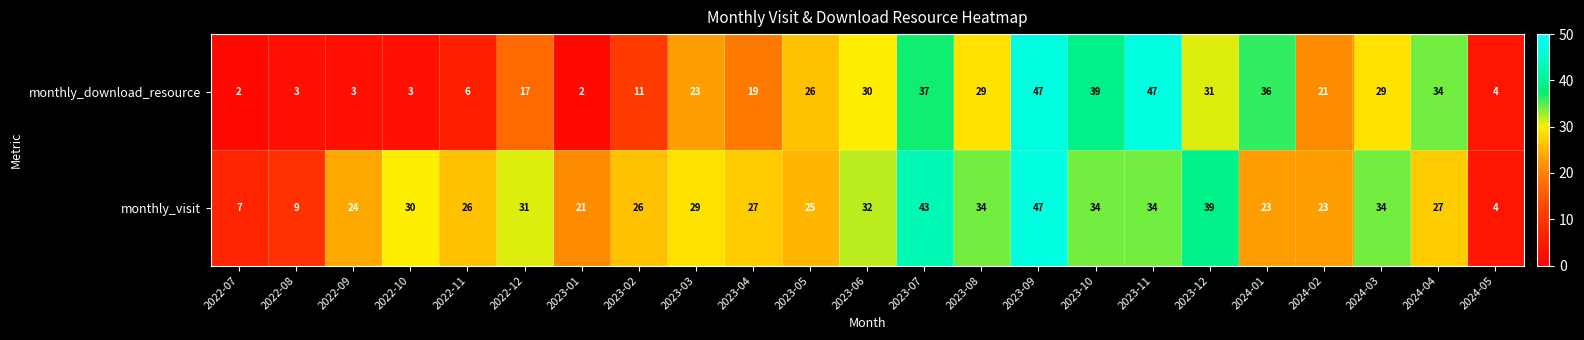

Rank the series at 2024-03 from lowest to highest value.

monthly_download_resource, monthly_visit